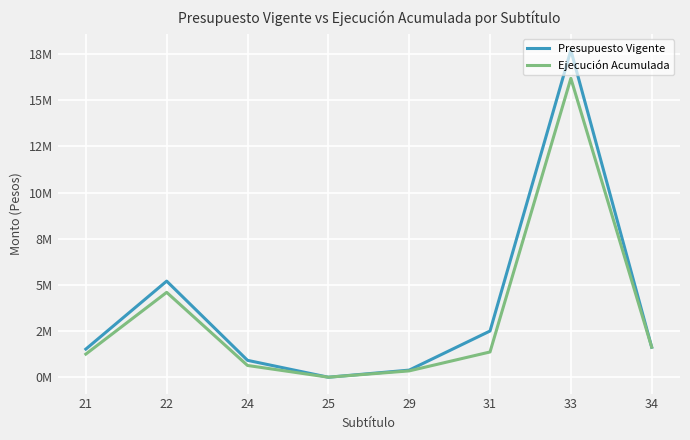

What are all the series names shown in the legend?

Presupuesto Vigente, Ejecución Acumulada